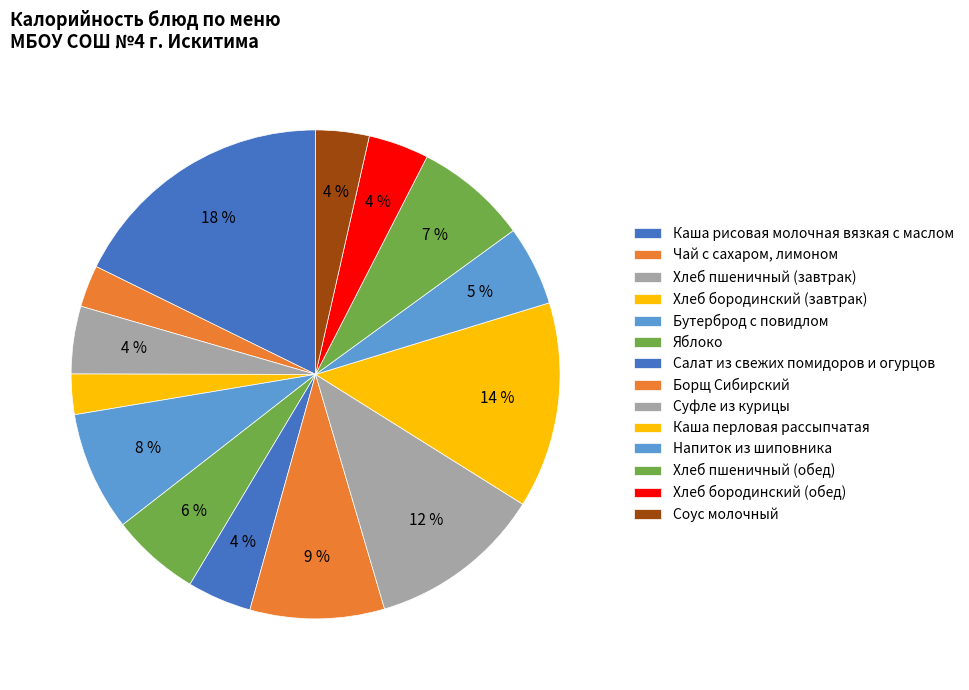

How many segments does this pie chart have?

14